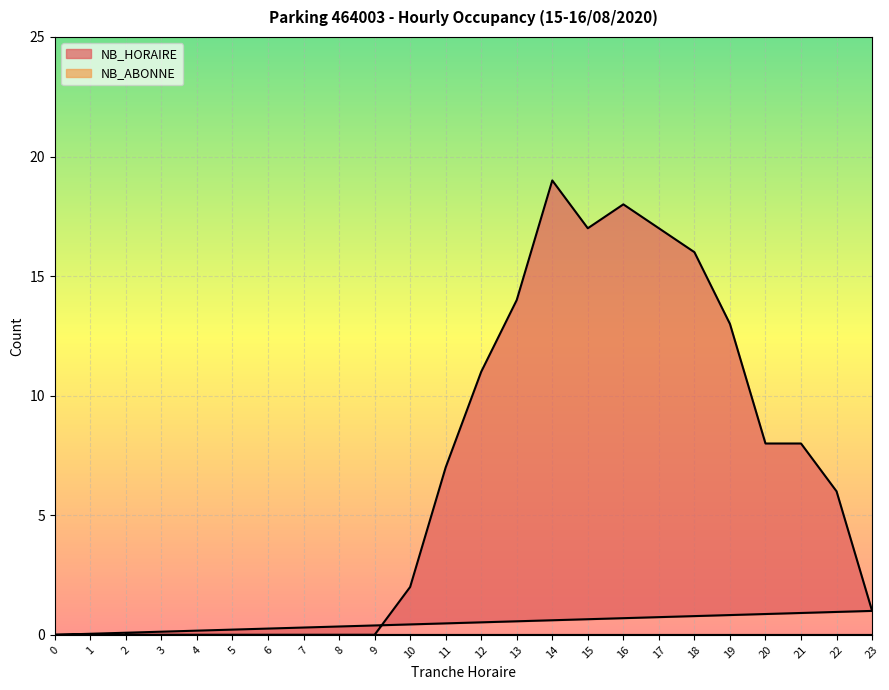

List the labels in order of value, largest first.

14, 16, 15, 17, 18, 13, 19, 12, 20, 21, 11, 22, 10, 23, 2, 3, 4, 5, 6, 7, 8, 9, 0, 1